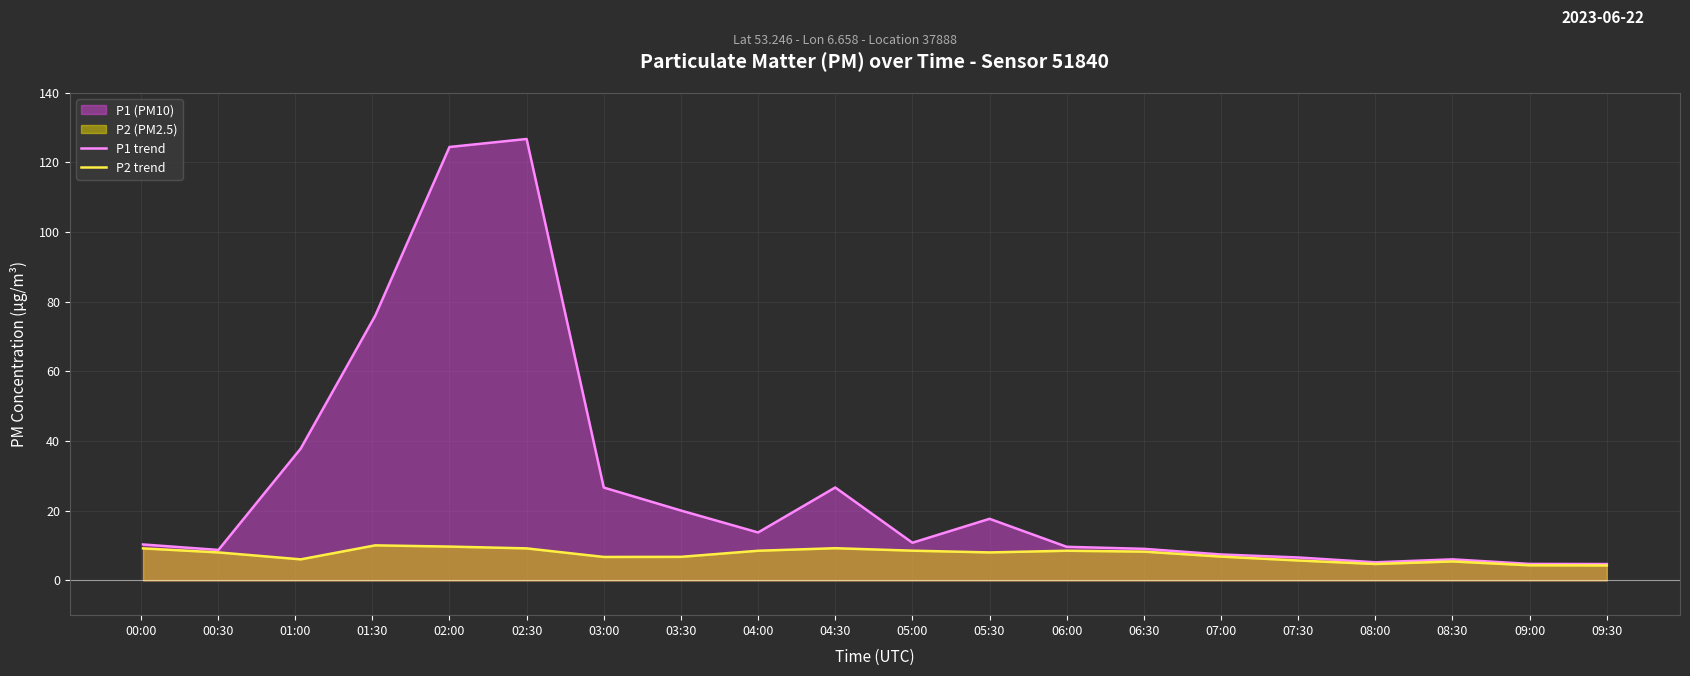

Which series has the largest total across all categories?

P1 trend